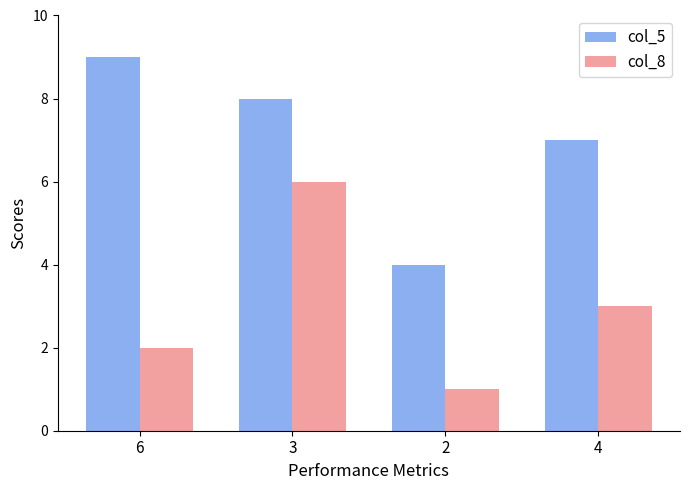

Between 6 and 2, which series saw the biggest shift?

col_5